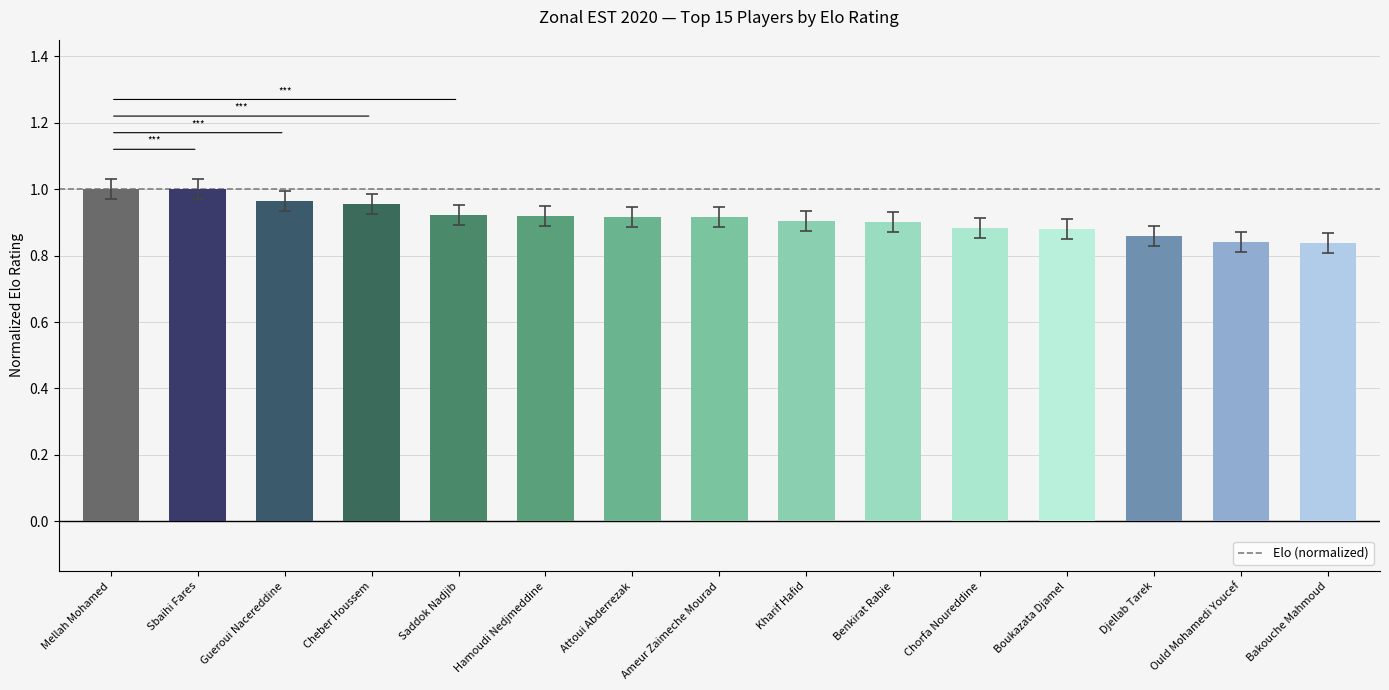

Is it true that the value at Sbaihi Fares is 1.0?

True